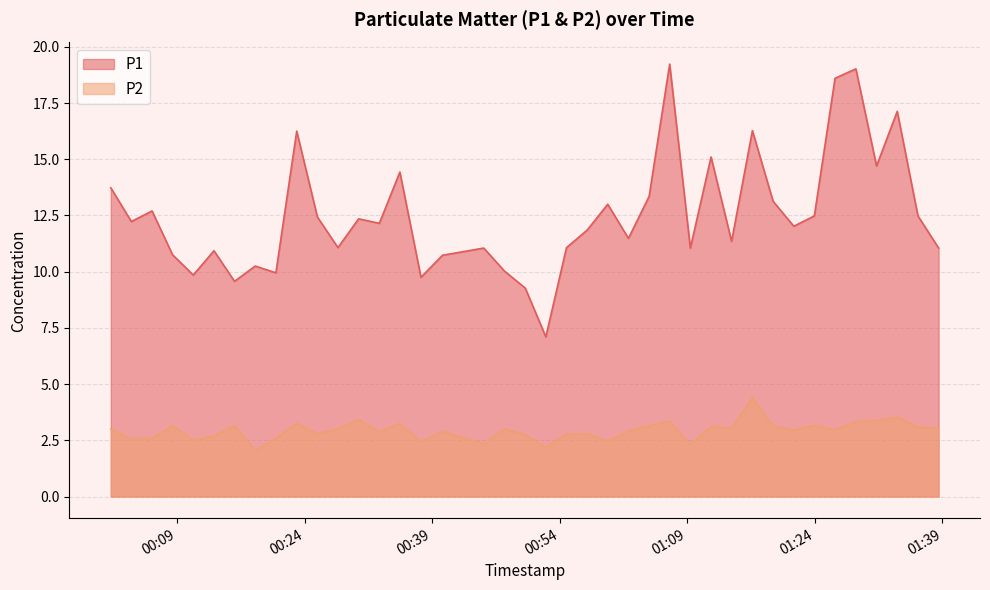

The value of P1 at 2024-01-27T01:26:22 is 7.8. True or false?

False